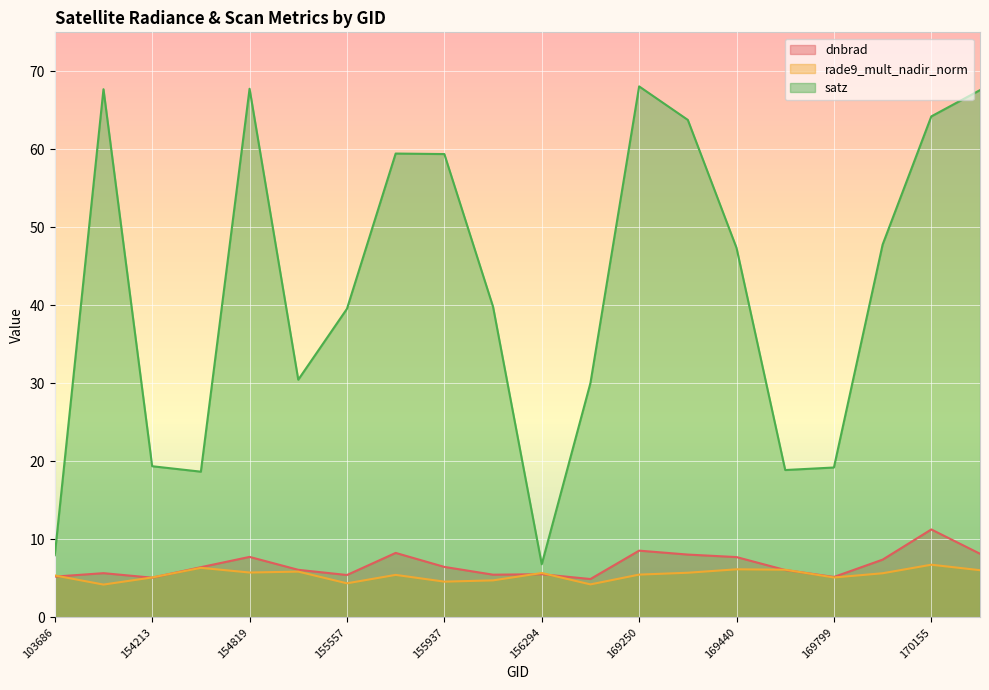

What is the value of the dnbrad point at the 19th from the left?

11.3